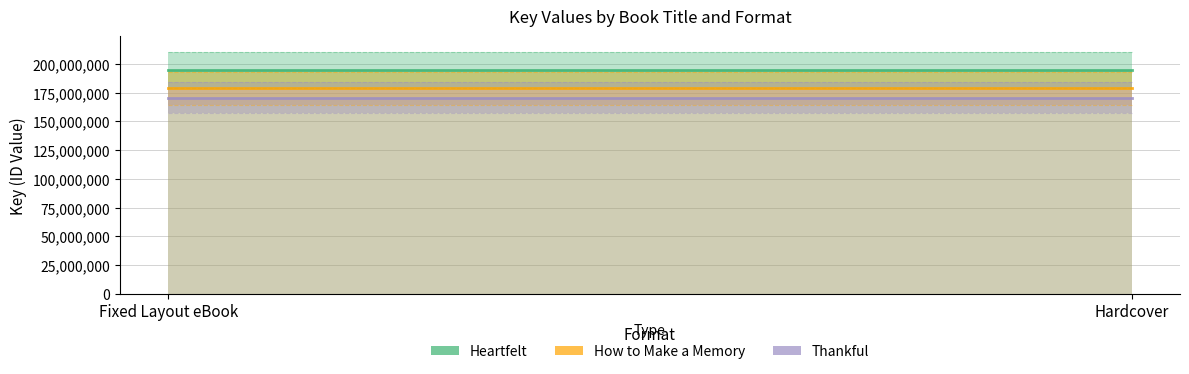

Which series changed the most between Fixed Layout eBook and Hardcover?

Heartfelt